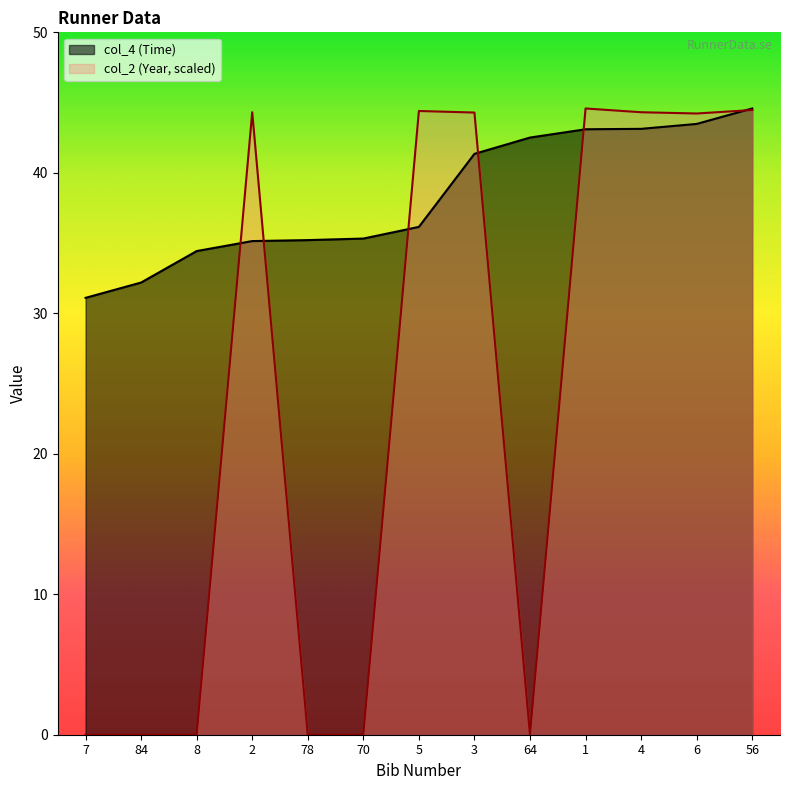

At which label does col_2 (Year) first exceed 44?

2